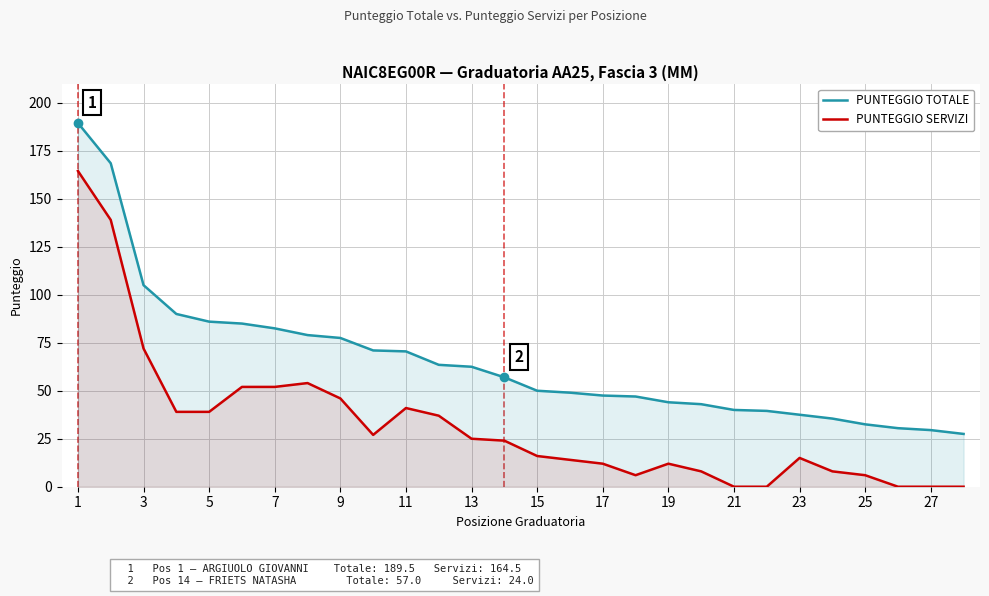

What is the maximum value shown in the chart?

189.5